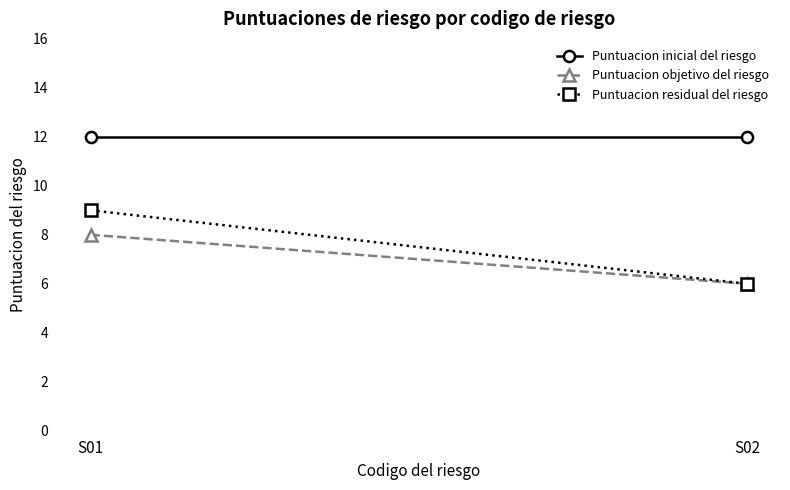

Does the chart have visible grid lines?

No